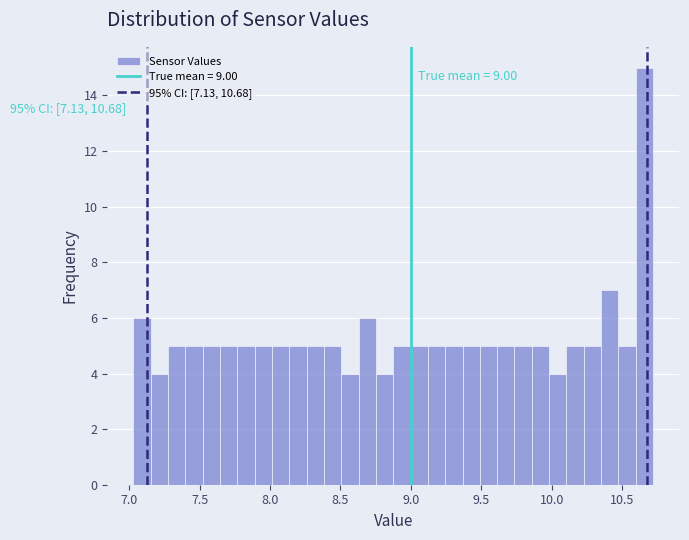

Around what value on the x-axis is the tallest bar? Give the approximate position of its centre, as read against the axis.

10.65